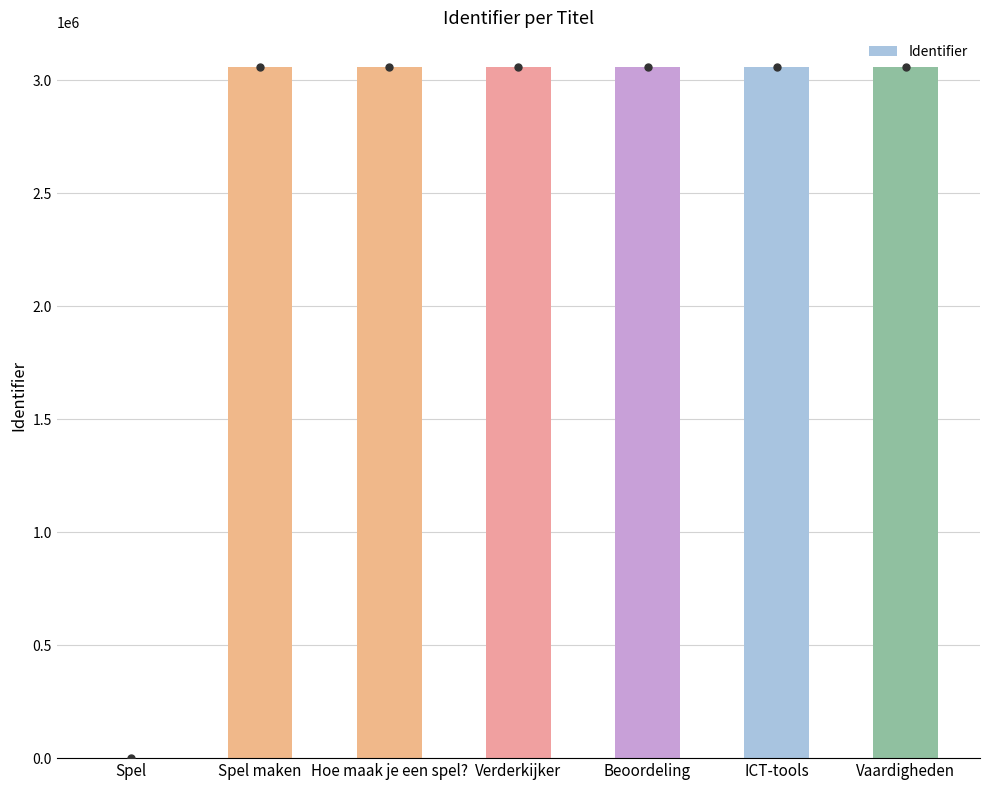

What is the maximum value shown in the chart?

3058413